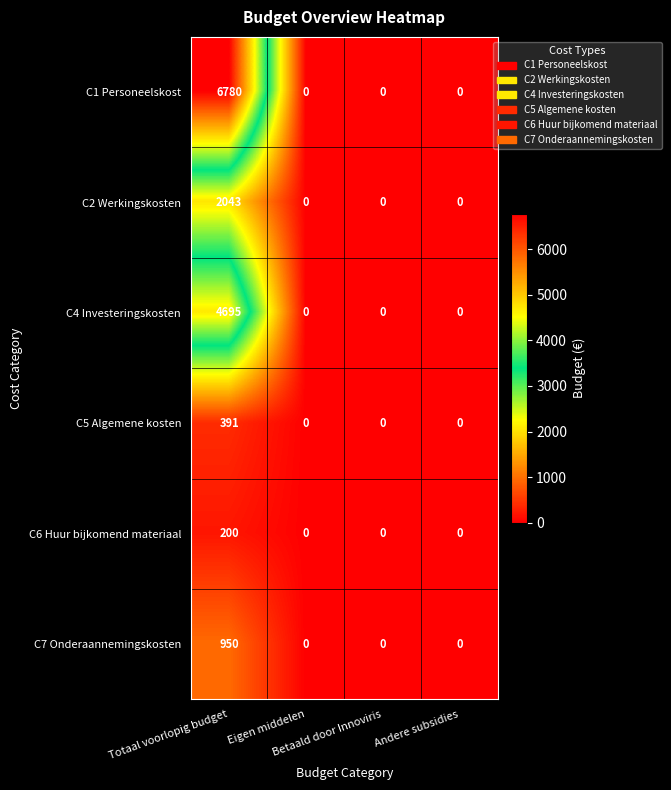

Which series has the largest range (max minus min)?

C1 Personeelskost